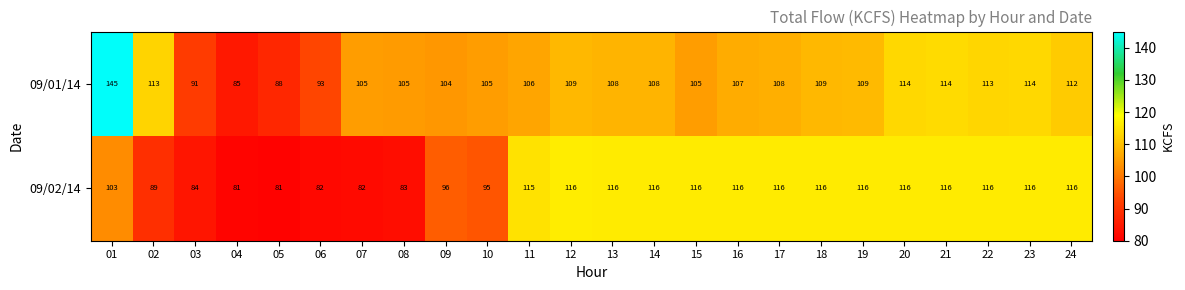

Where is 09/02/14 nearest to the value 98?

09